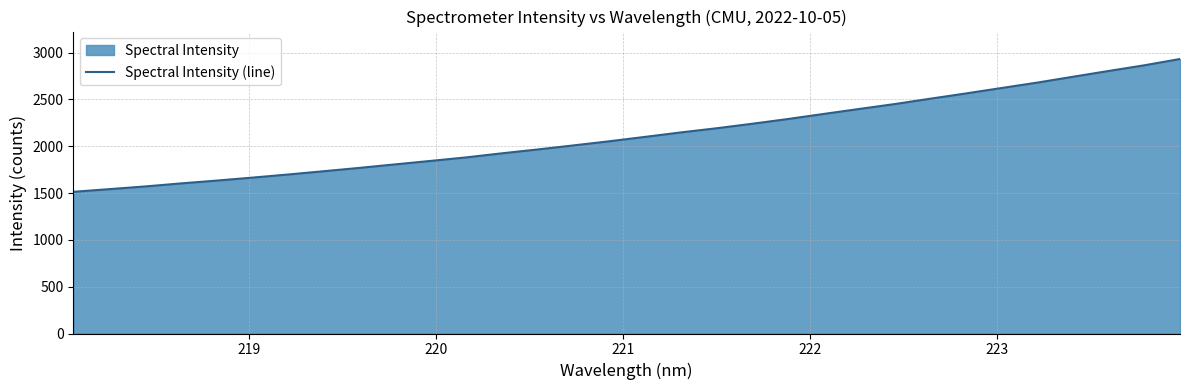

What is the maximum value shown in the chart?

2931.6